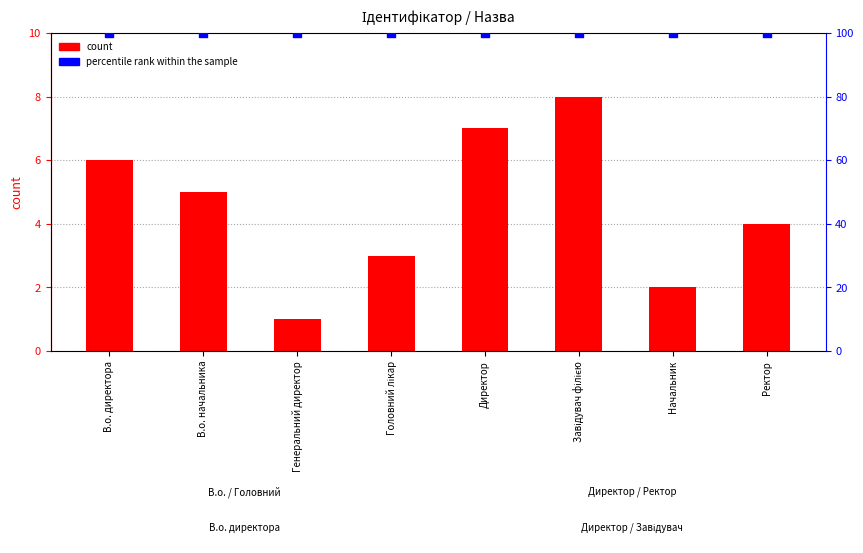

Which series reaches the minimum Y coordinate?

Ідентифікатор